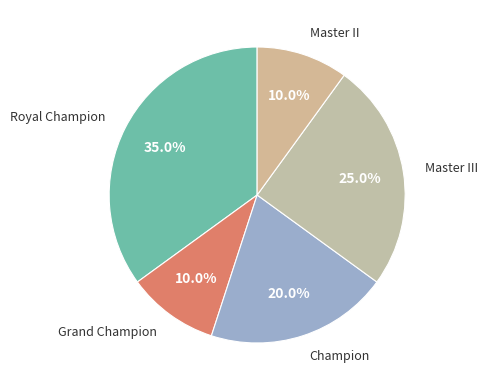

Which category has the biggest portion of the pie?

Royal Champion